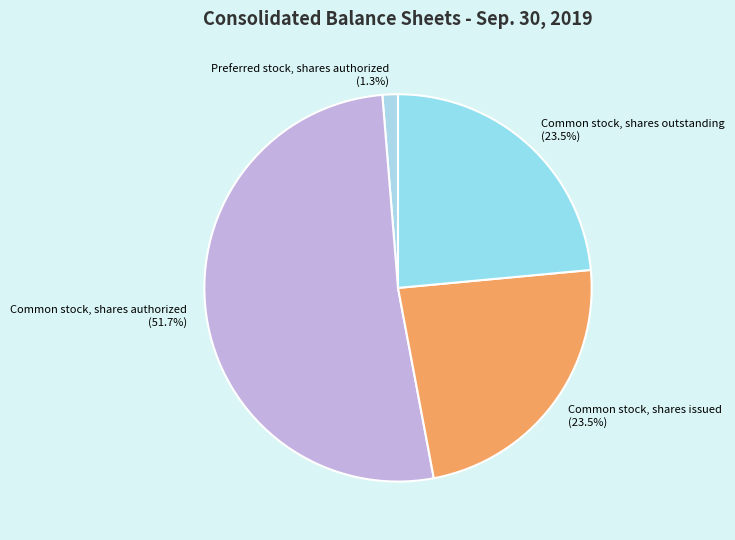

Count the number of slices in the pie.

4